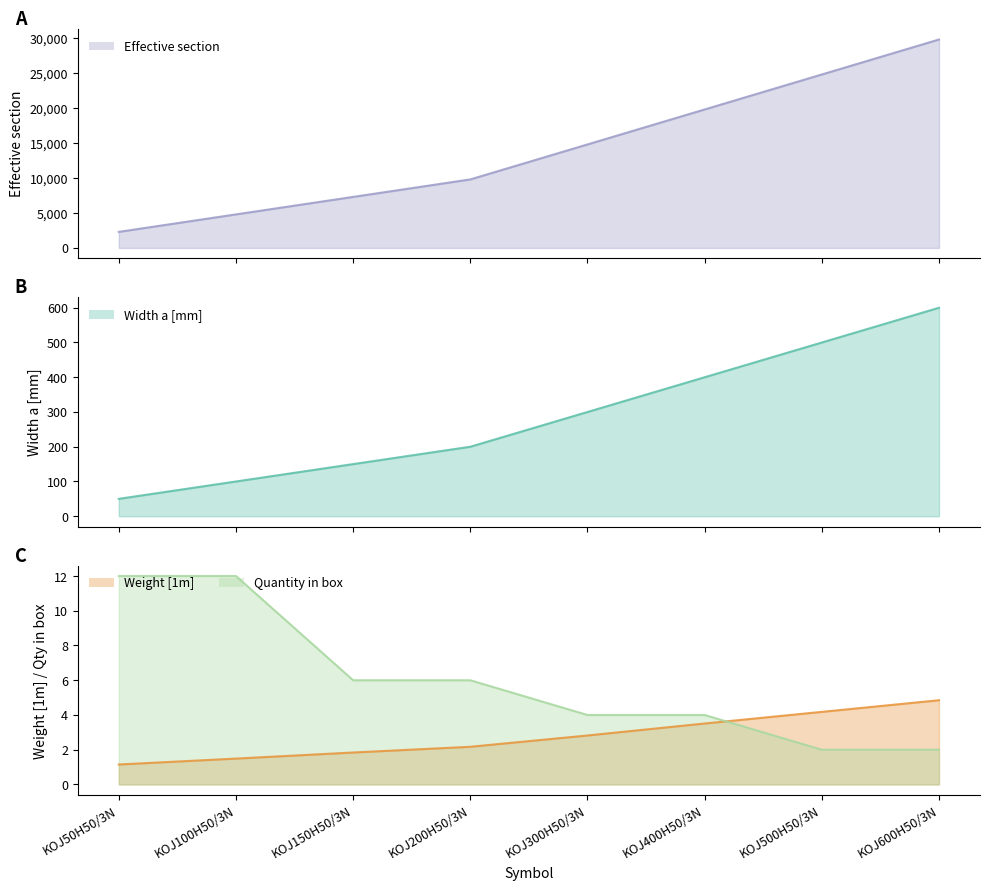

True or false: Weight [1m] has more than 1 interior local peaks.

False